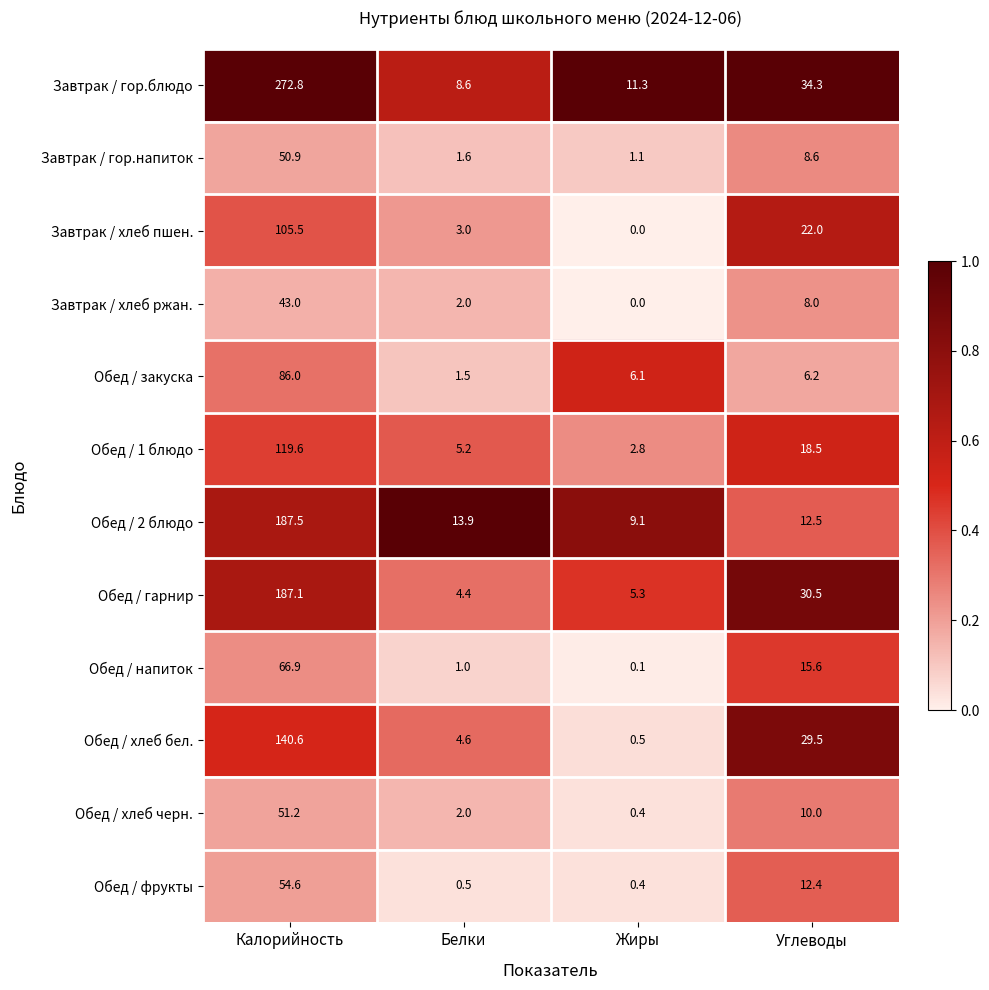

What is the difference between the maximum and minimum values in the Завтрак / гор.напиток series?

49.8